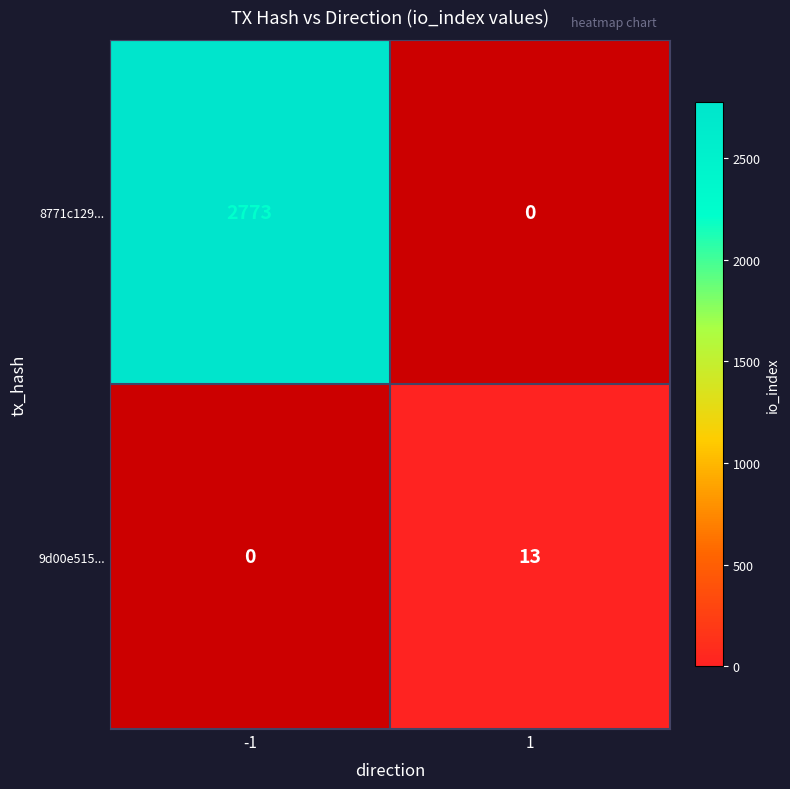

The value of 8771c129... at -1 is 2773. True or false?

True